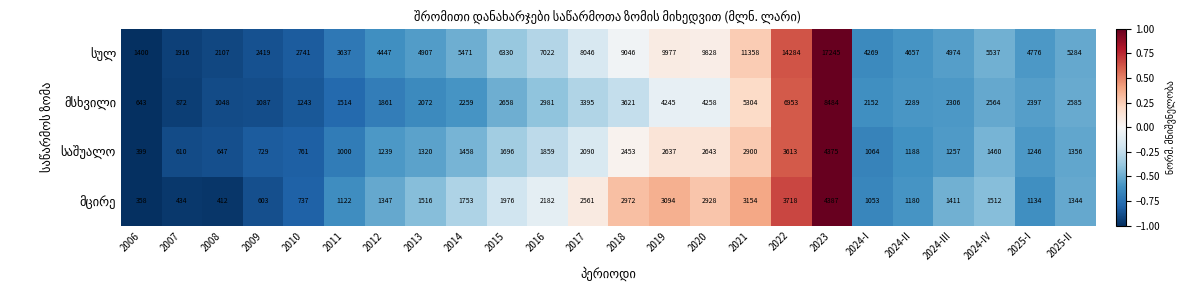

What is the total value across all series at 2007?

3832